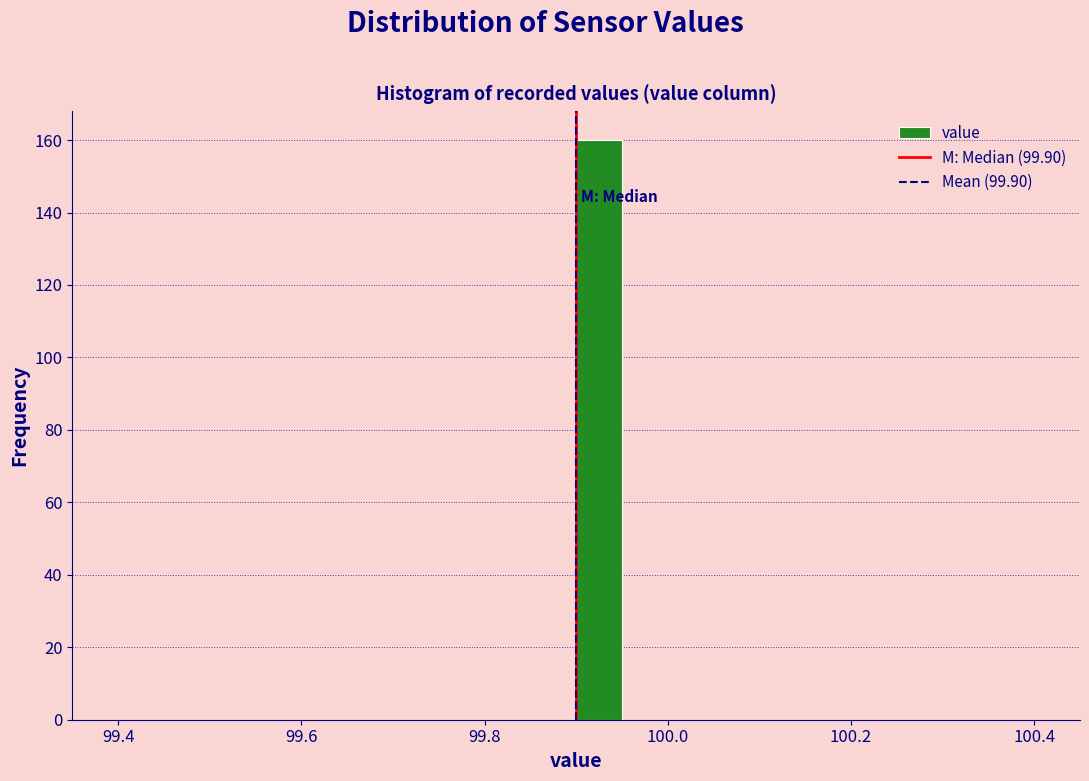

Read against the x-axis, roughly where is the centre of the tallest bar?

99.92